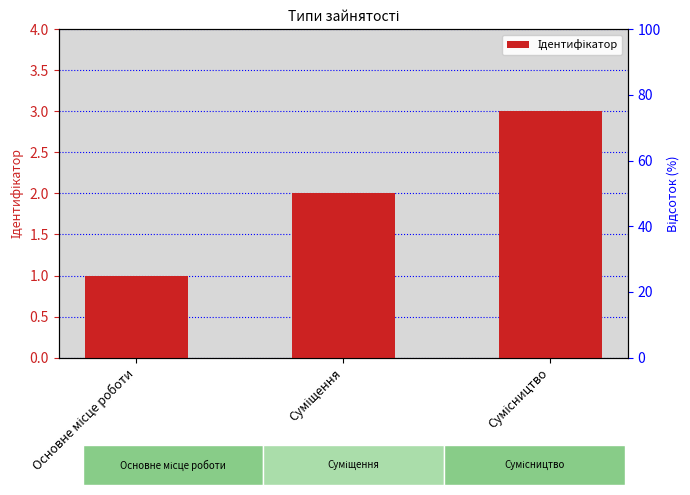

At which label does the data first exceed 2?

Сумісництво